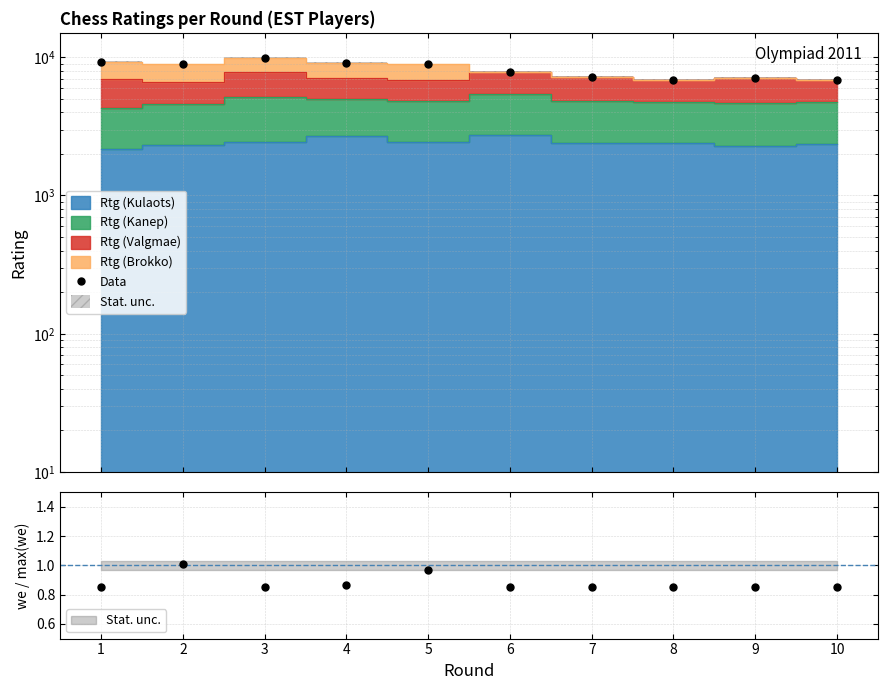

List the labels in order of value, smallest first.

8, 10, 9, 7, 6, 5, 2, 4, 1, 3